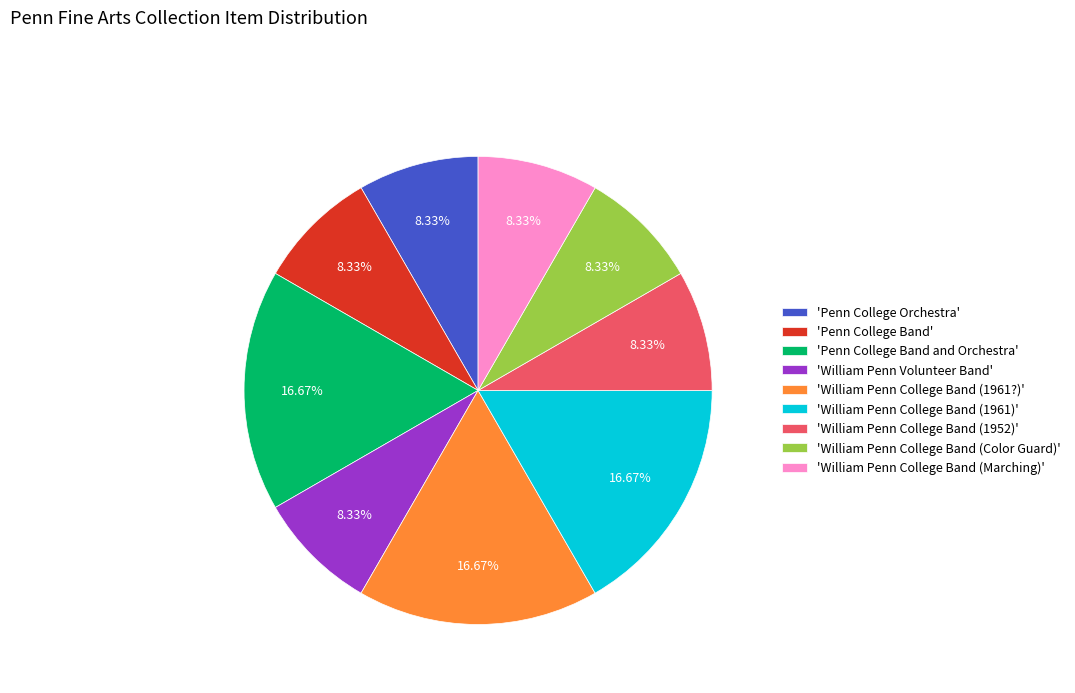

Does any single category account for the majority?

No